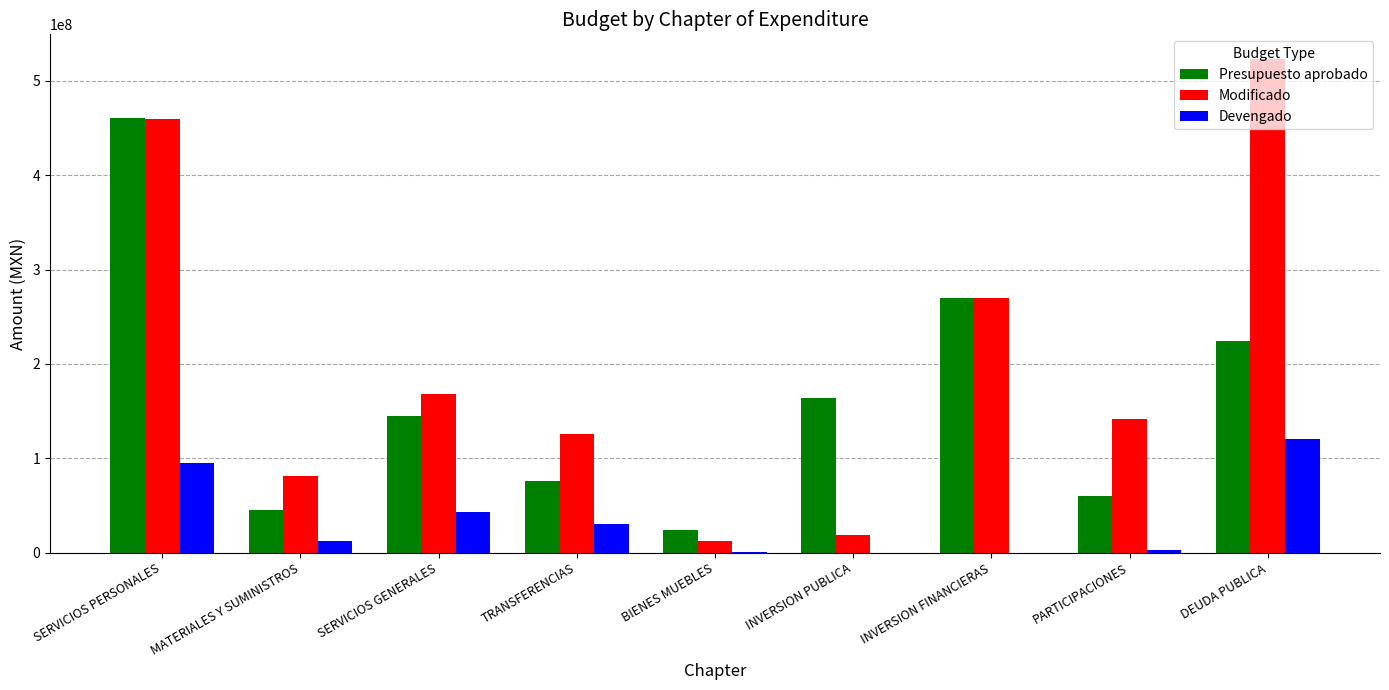

What is the total value across all series at MATERIALES Y SUMINISTROS?

139251242.1